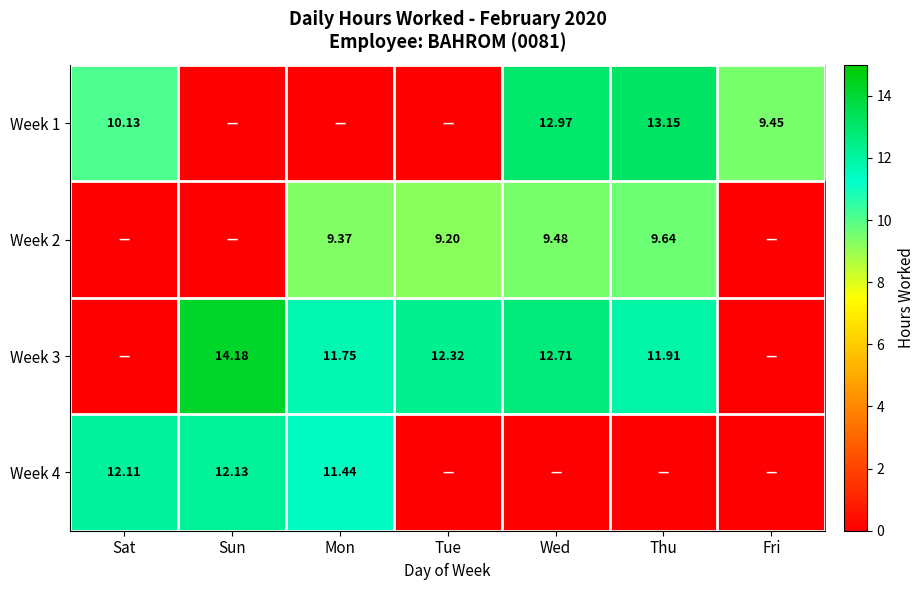

What is the difference between the maximum and second lowest values in the Week 1 series?

13.2